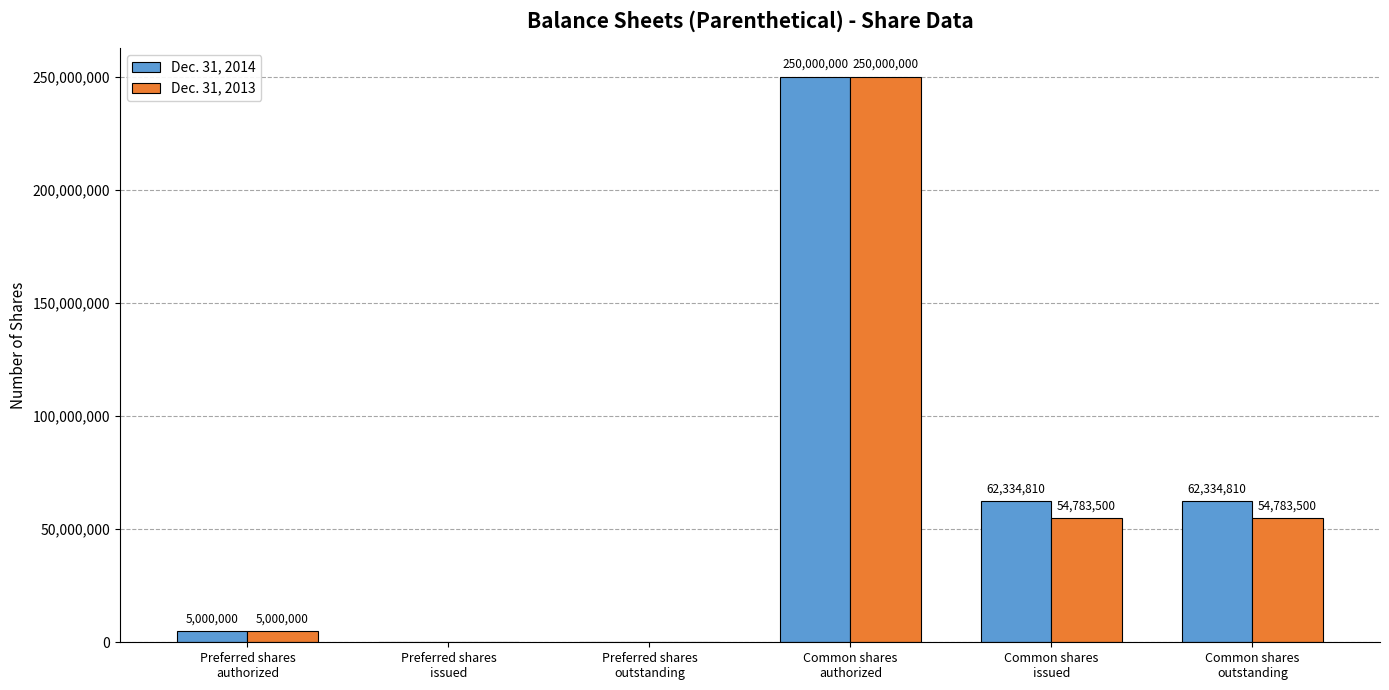

What is the maximum value shown in the chart?

250000000